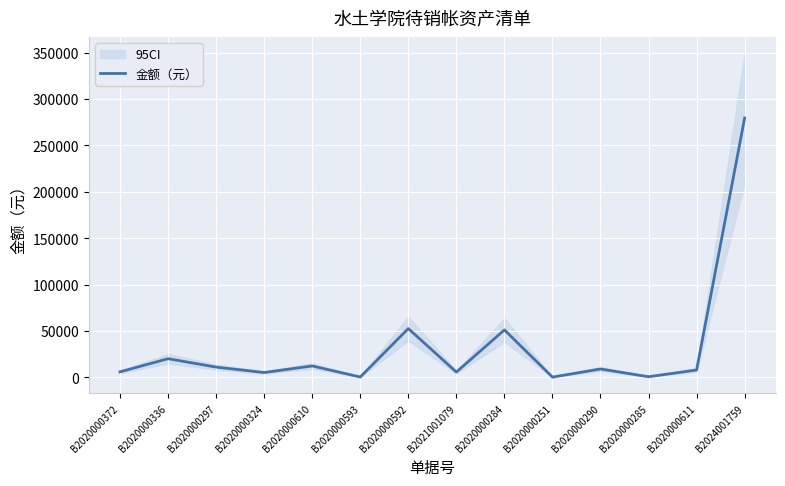

At which label is the value closest to 139885?

B2020000592